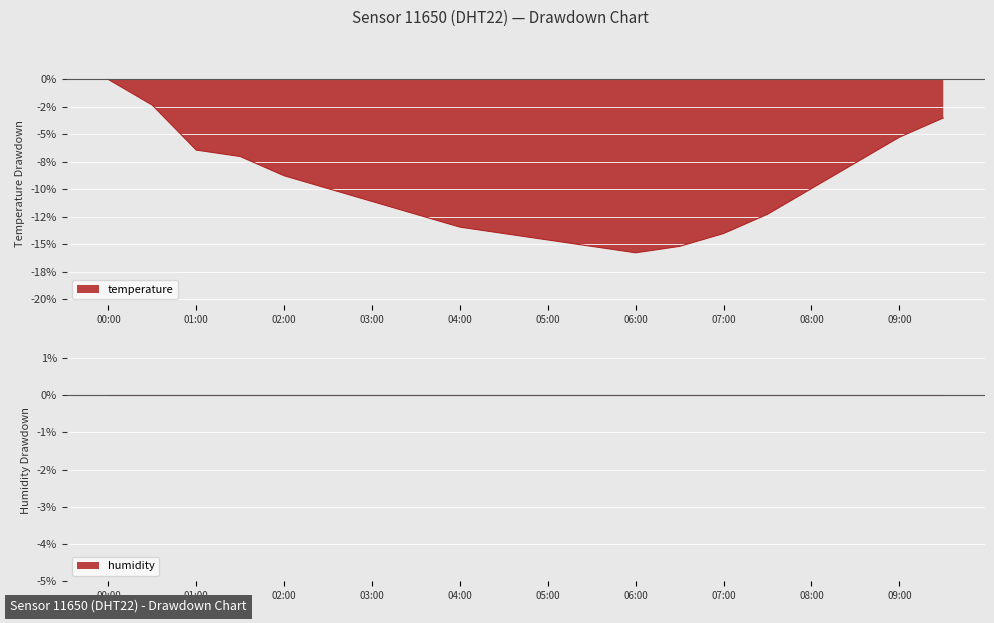

What is the smallest value displayed?

-15.8